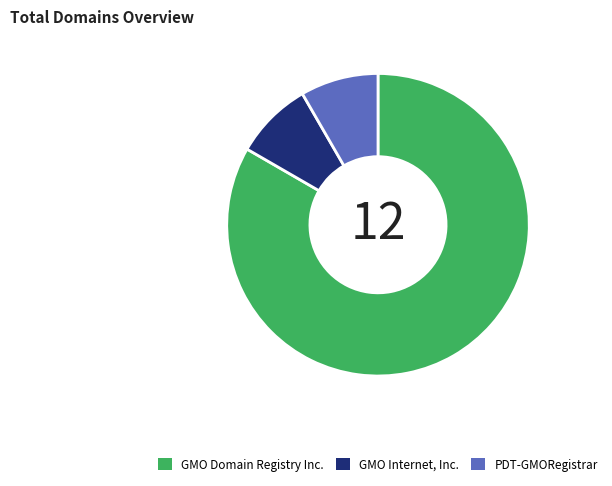

Which has a higher value, GMO Internet, Inc. or GMO Domain Registry Inc.?

GMO Domain Registry Inc.